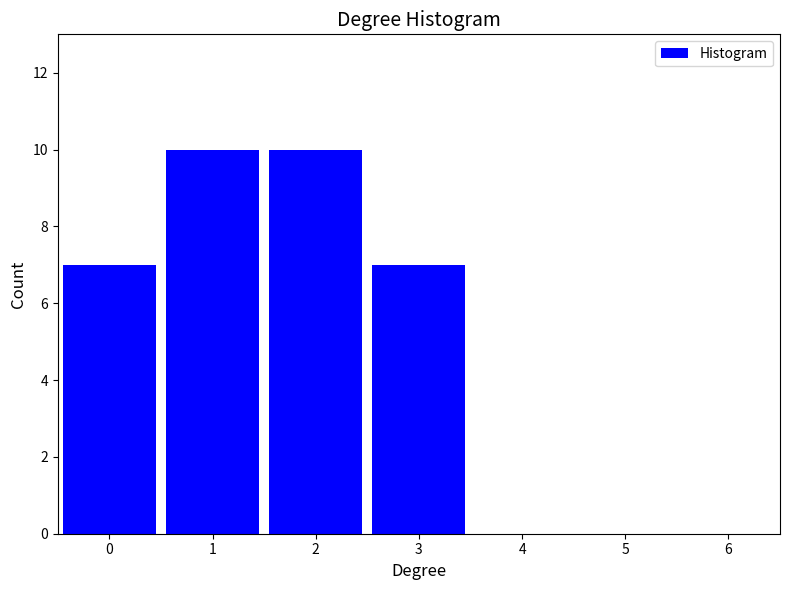

Reading left to right, transcribe this chart: for each bar, give the range it covers on the x-axis and its height. The values are not printed on the chart, so give them approximately, as read against the axis.

-0.5 to 0.5: 7
0.5 to 1.5: 10
1.5 to 2.5: 10
2.5 to 3.5: 7
3.5 to 4.5: 0
4.5 to 5.5: 0
5.5 to 6.5: 0